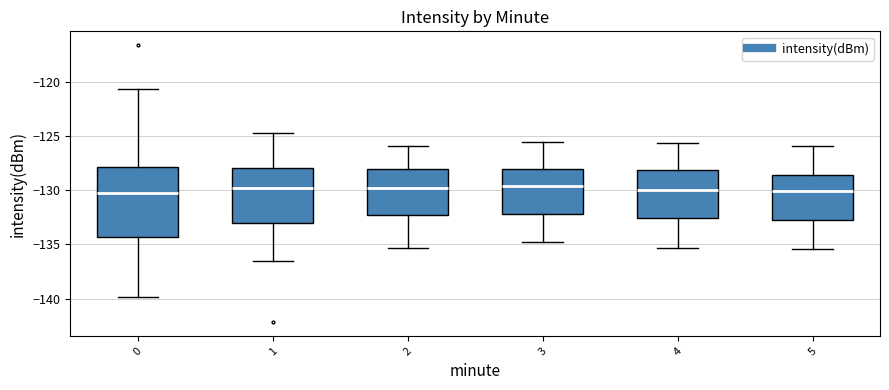

Reading left to right, transcribe this box plot: for each box, give where its median line is, the range the box spans, and where its two whiskers end, as read against the y-axis. The values are not printed on the chart, so give them approximately, as read against the axis.

0: median -130.0, box -134.5 to -128.0, whiskers -140.0 to -120.5
1: median -130.0, box -133.0 to -128.0, whiskers -136.5 to -125.0
2: median -130.0, box -132.5 to -128.0, whiskers -135.5 to -126.0
3: median -129.5, box -132.0 to -128.0, whiskers -135.0 to -125.5
4: median -130.0, box -132.5 to -128.0, whiskers -135.5 to -125.5
5: median -130.0, box -132.5 to -128.5, whiskers -135.5 to -126.0